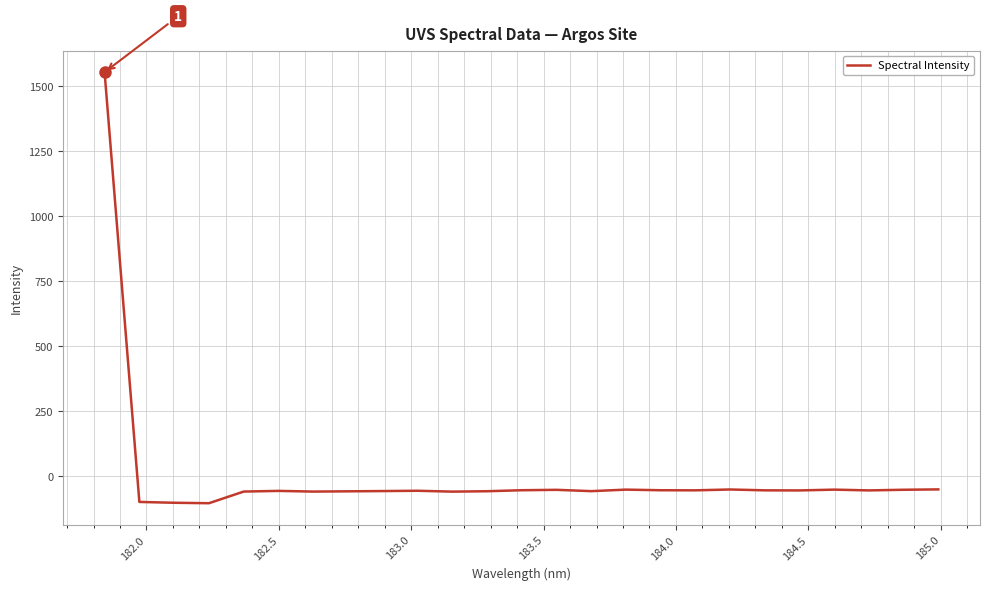

What is the minimum value shown in the chart?

-103.6